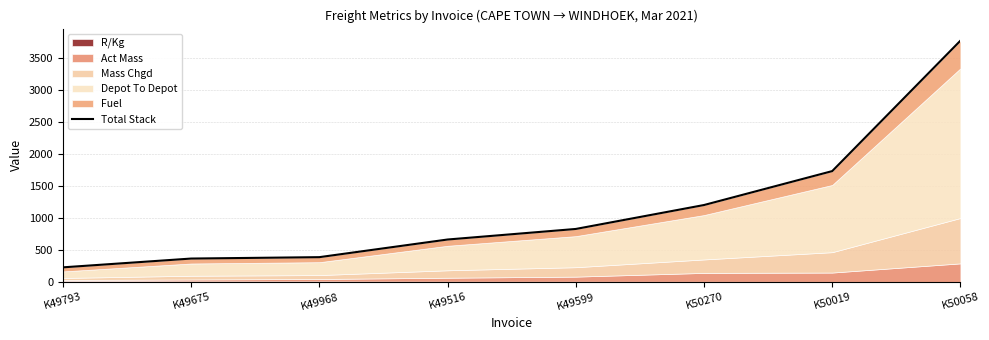

What is the label of the 7th point from the left?

K50019